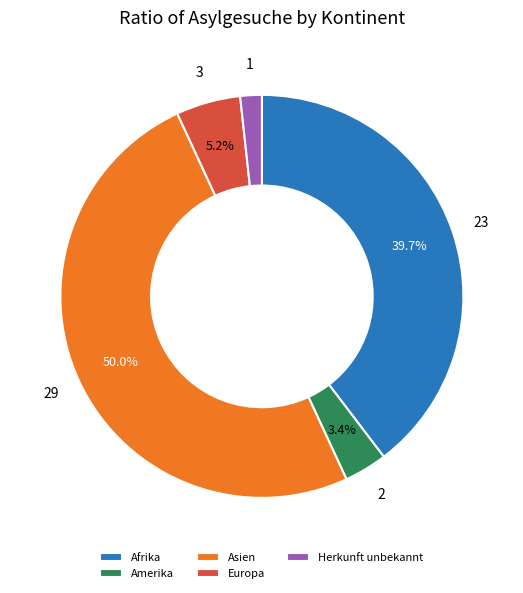

Does Europa represent more than half of the total?

No